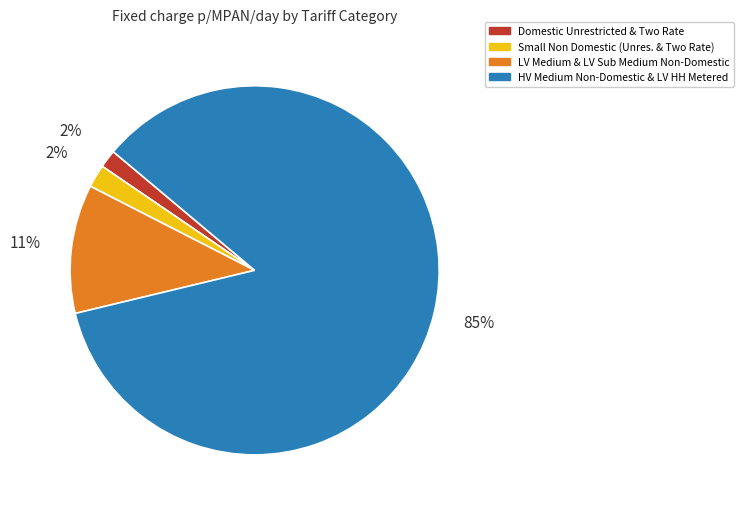

Is it true that Small Non Domestic (Unres. & Two Rate) is 2% of the pie?

True